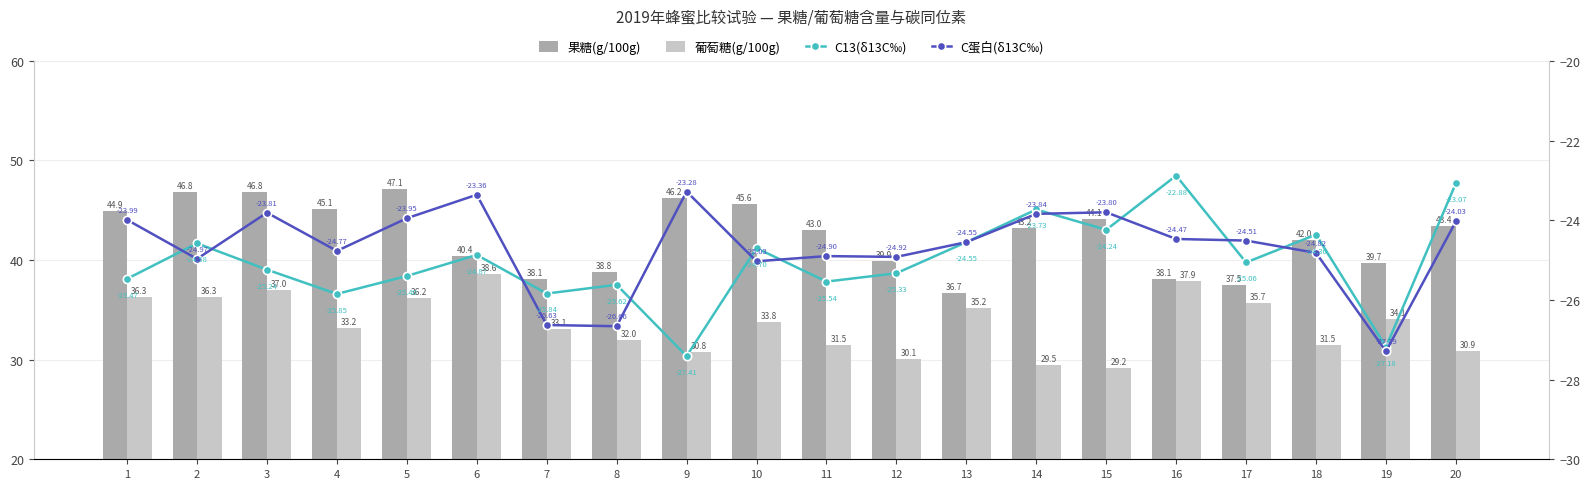

How many categories are shown in the chart?

20